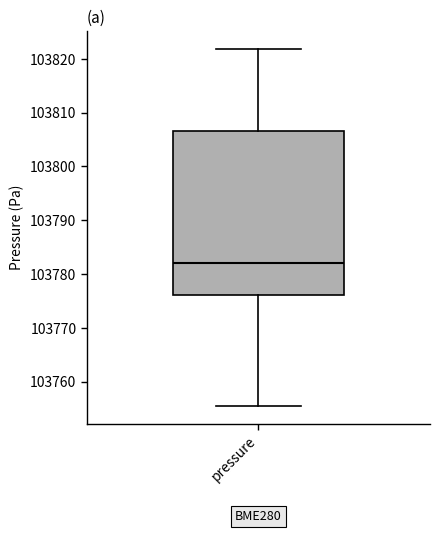

Where is the lower edge of the box for pressure on the y-axis? The values are not printed on the chart, so give them approximately, as read against the axis.

103776